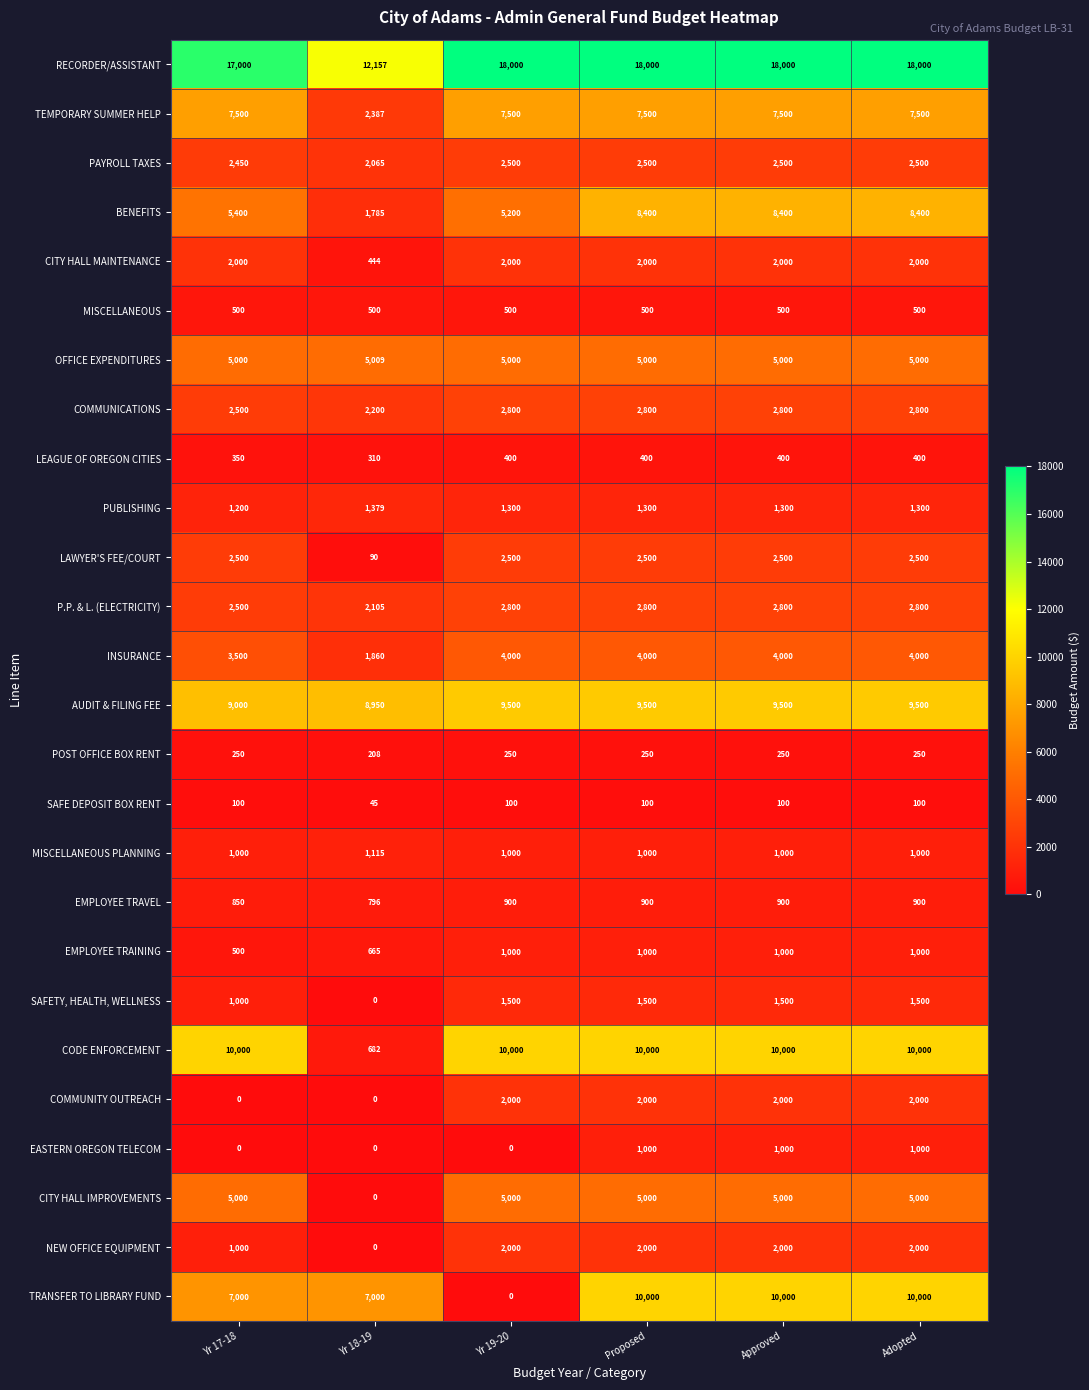

What is the sum of the OFFICE EXPENDITURES values at Yr 17-18 and Approved?

10000